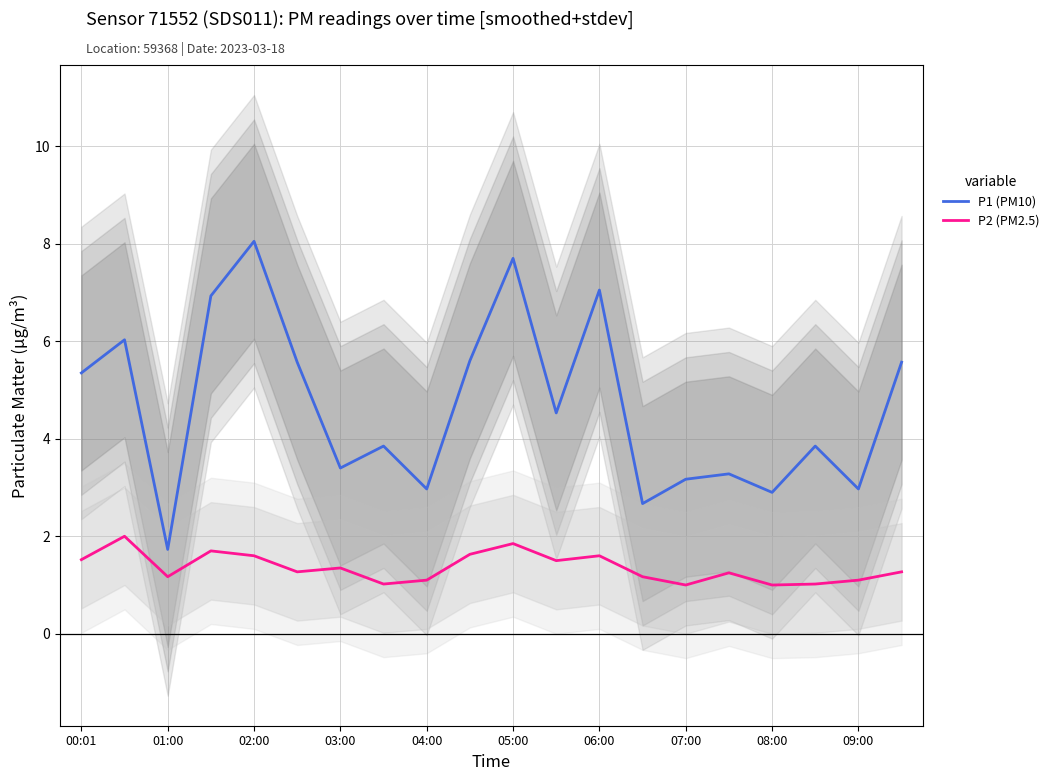

Which series has the largest range (max minus min)?

P1 (PM10)